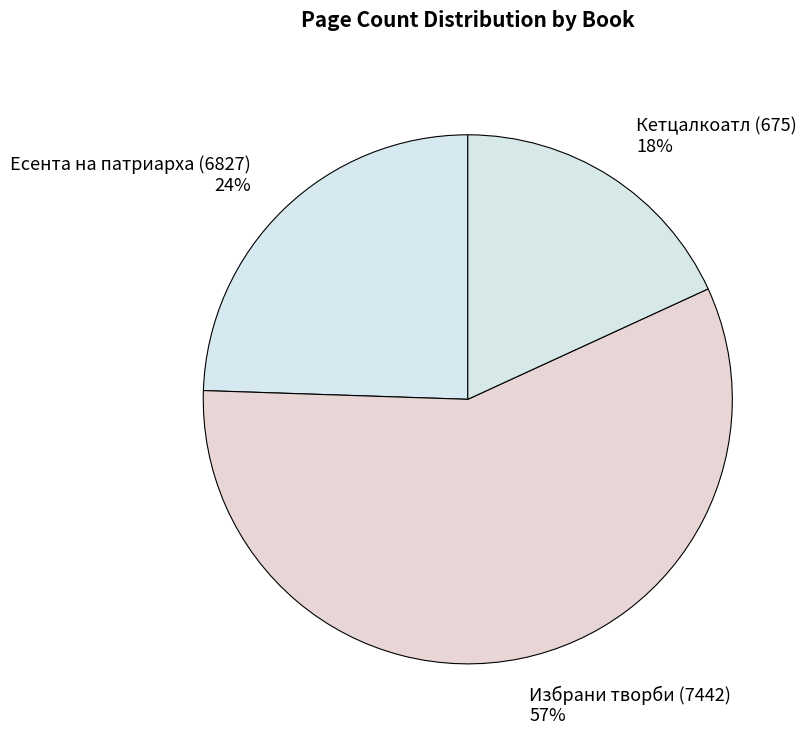

What is the ratio of the value at Кетцалкоатл (675) to the value at Избрани творби (7442)?

0.3